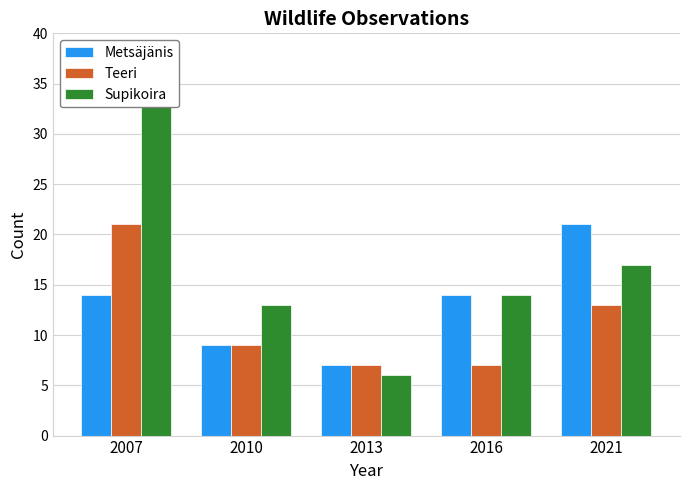

How many data points does each series have?

5